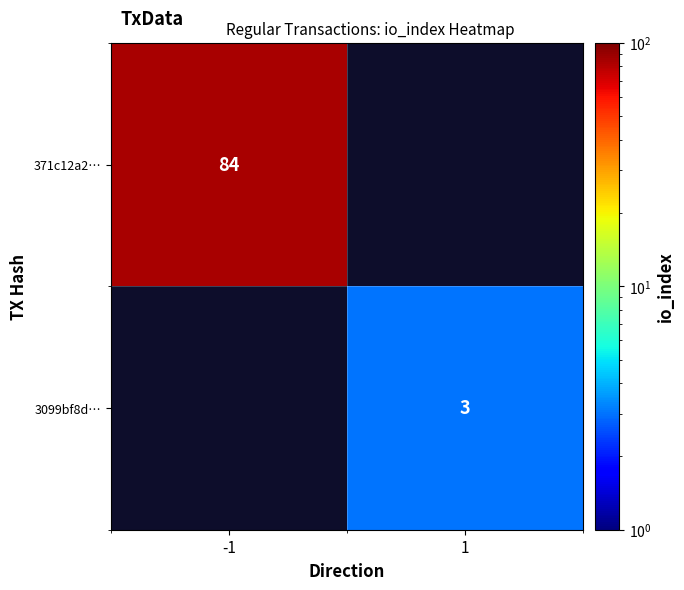

Is it true that 371c12a2… equals 84 at -1?

True